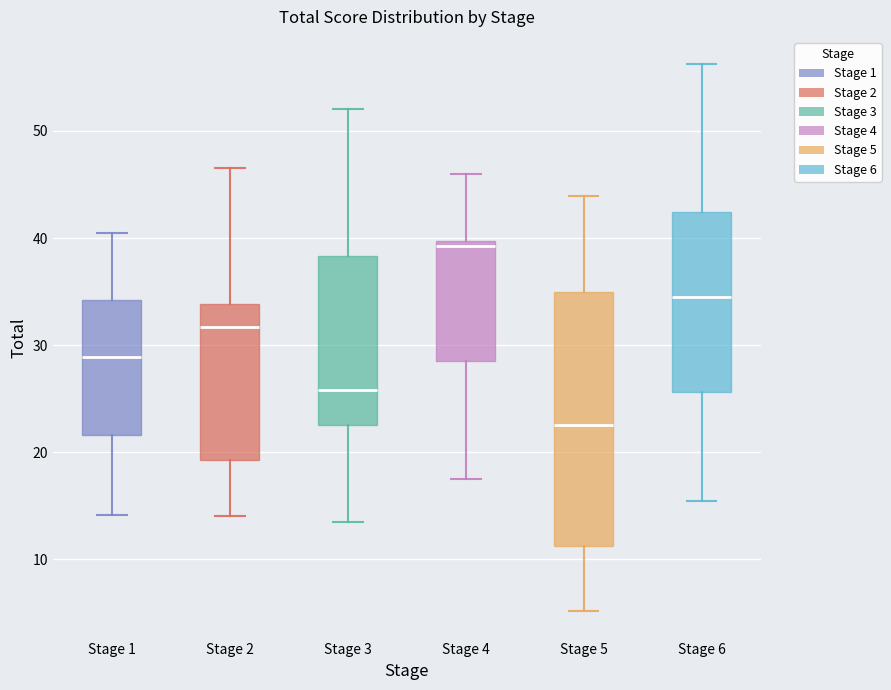

Which box's median line is the highest?

Stage 4